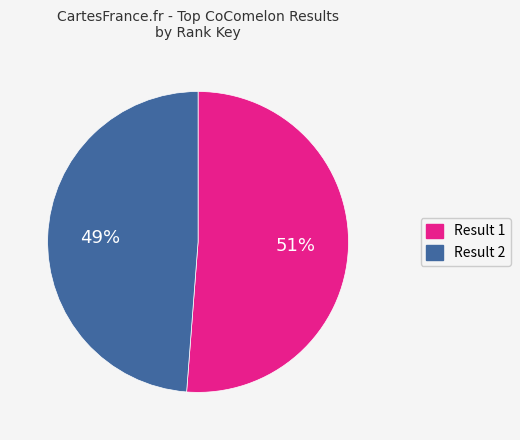

To the nearest percent, what is the difference between the largest and smallest slice percentages?

2%